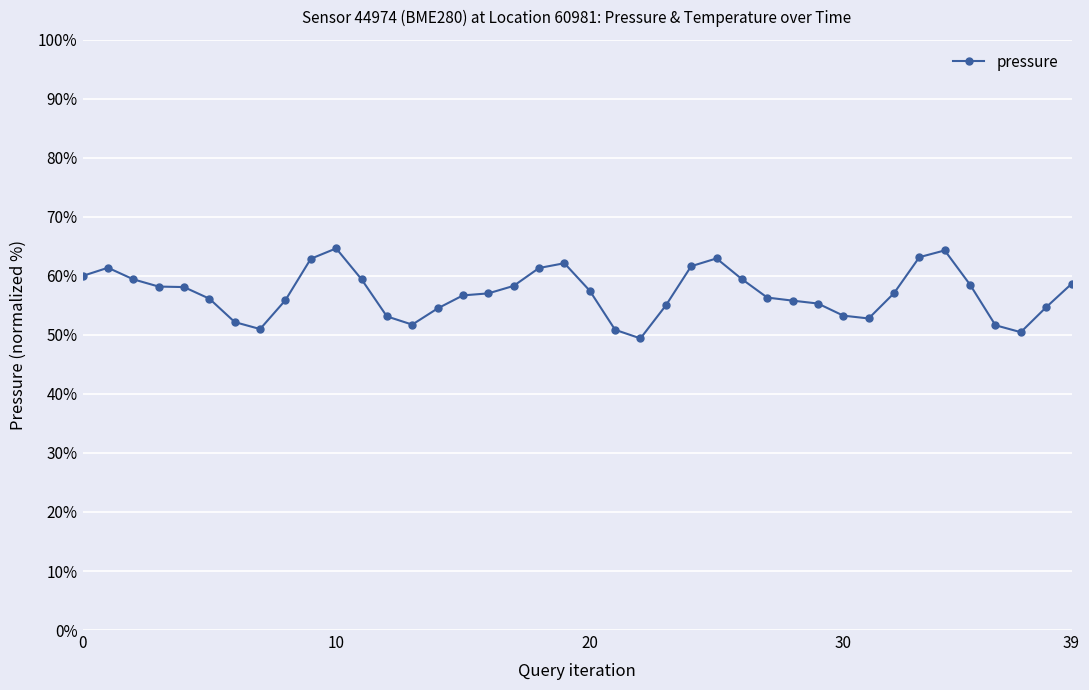

What is the smallest value displayed?

49.4